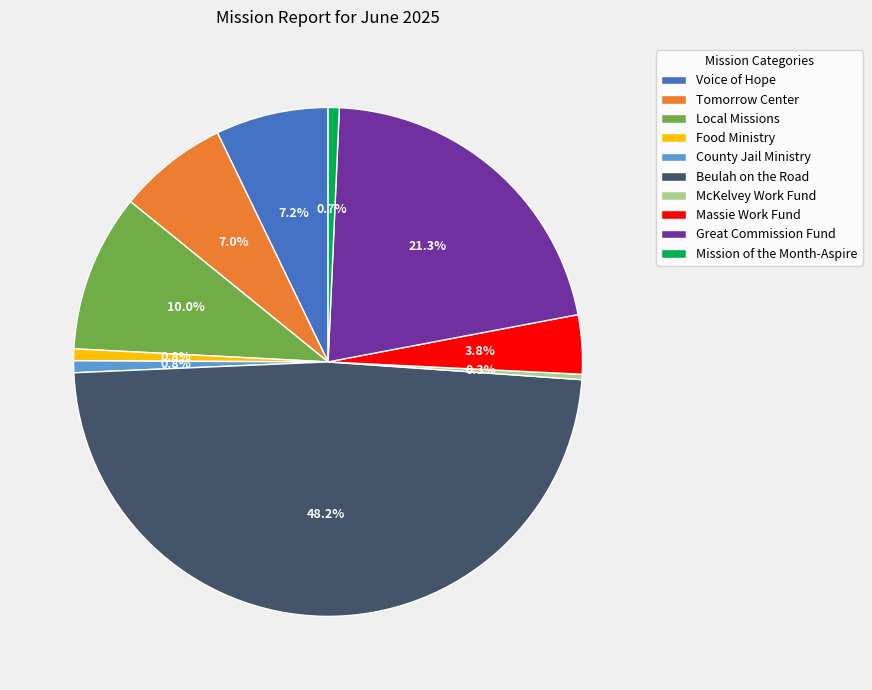

To the nearest percent, what percentage of the pie is Massie Work Fund?

4%